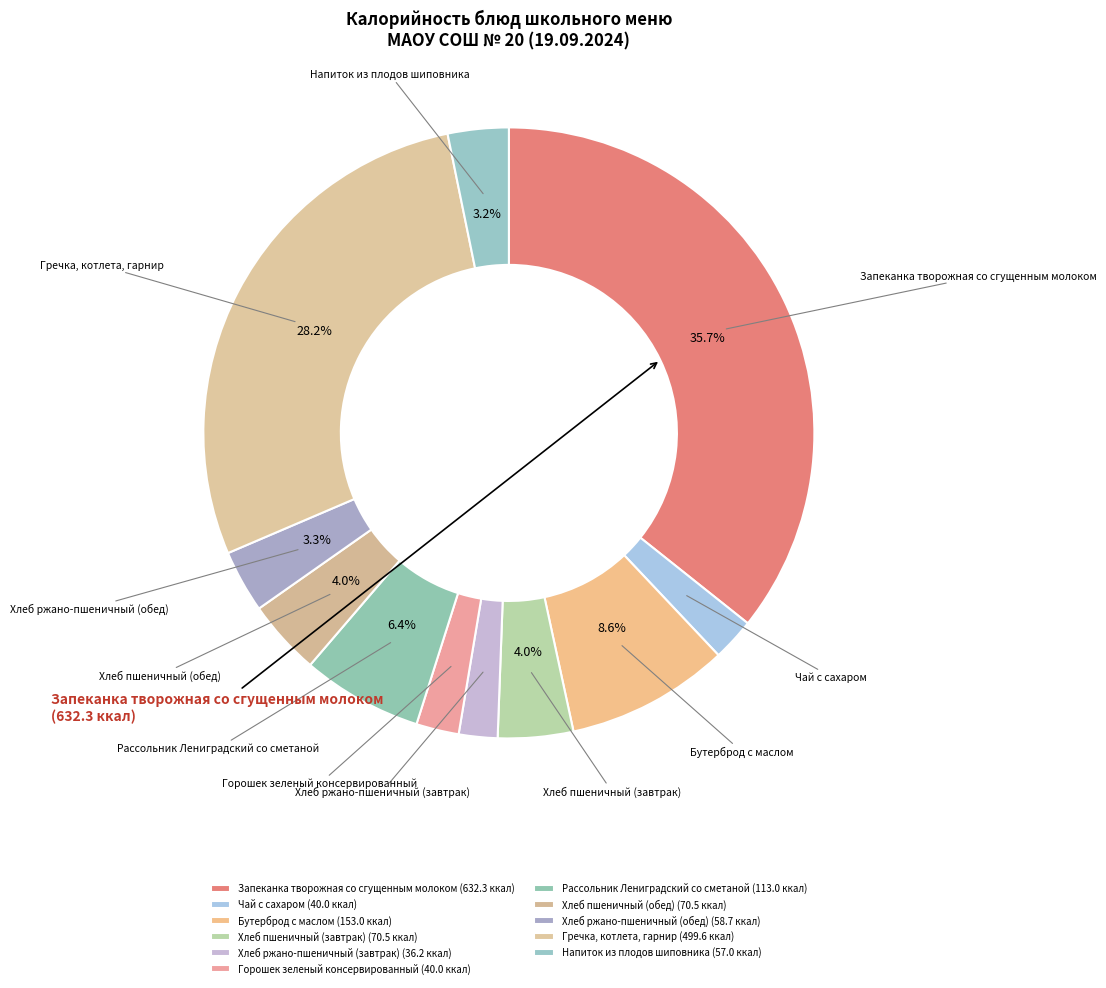

Is it true that Гречка, котлета, гарнир is 28% of the pie?

True